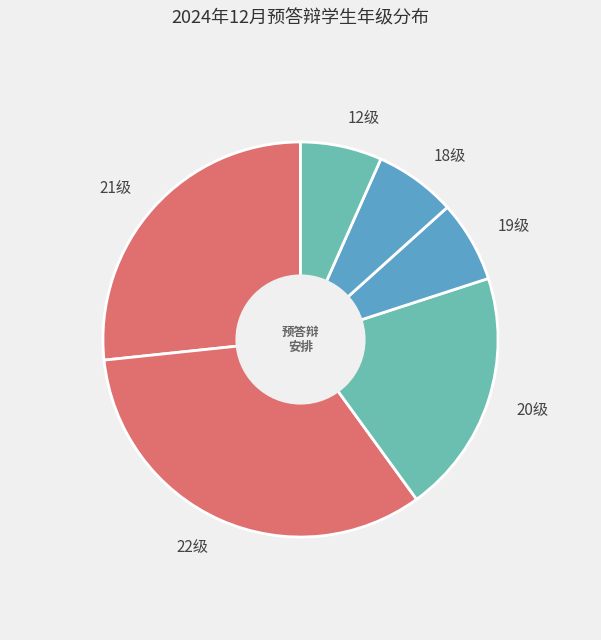

Do 21级 and 22级 together represent more than half of the pie?

Yes